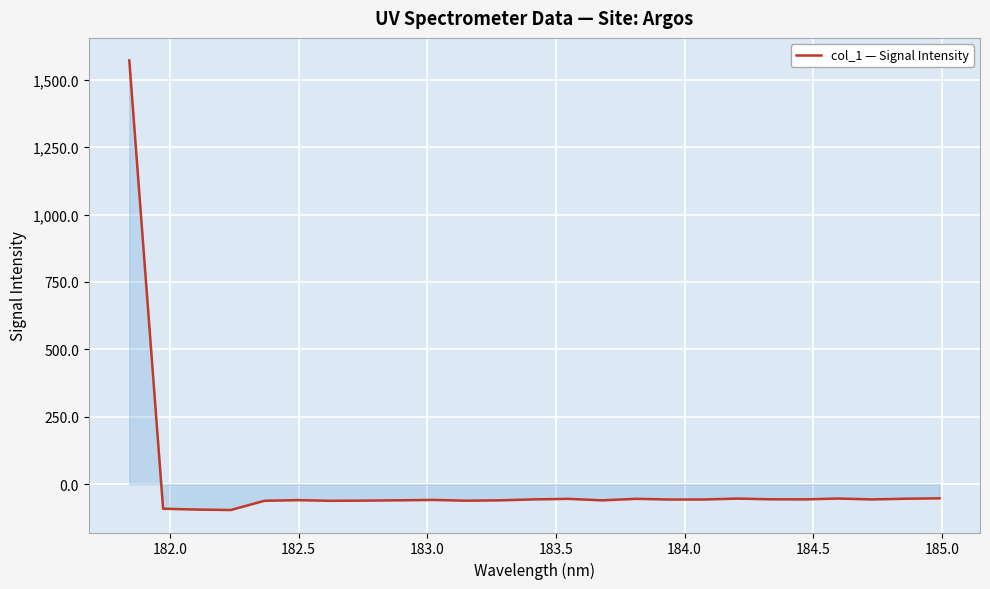

What is the difference between the maximum and minimum values?

1667.5